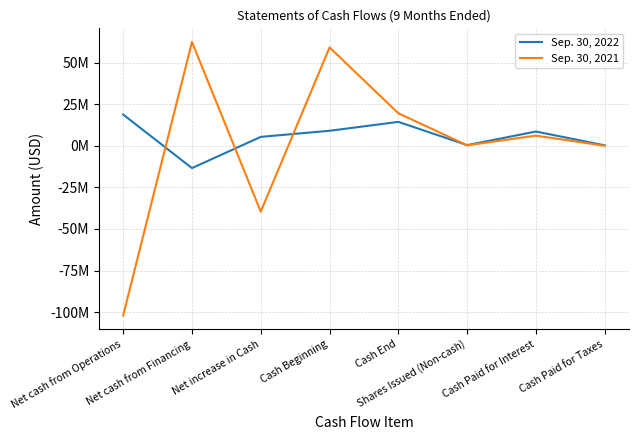

What are all the series names shown in the legend?

Sep. 30, 2022, Sep. 30, 2021